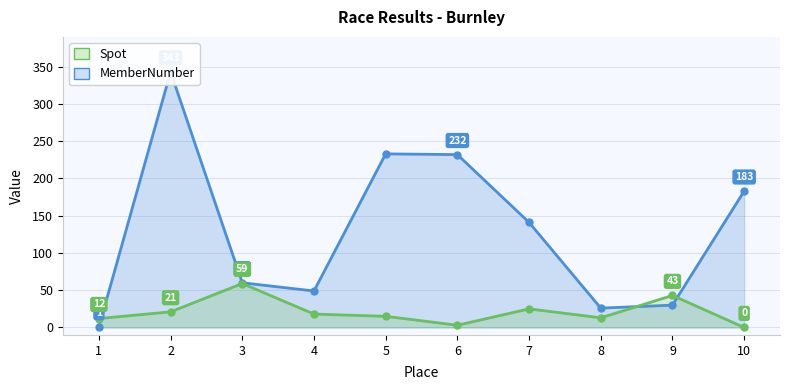

In MemberNumber, how many points are higher than both neighbors (excluding endpoints)?

2